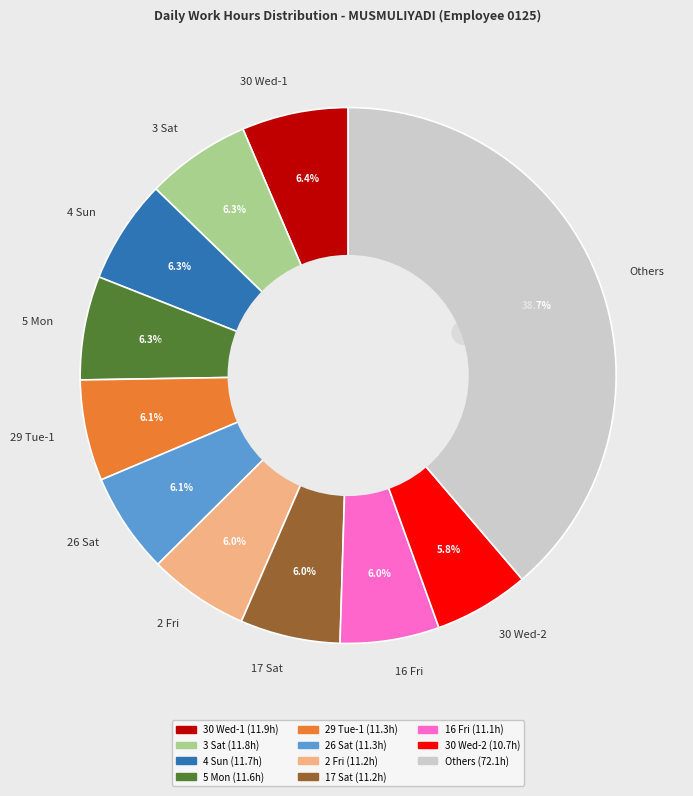

Does 16 Fri account for over 50% of the chart?

No